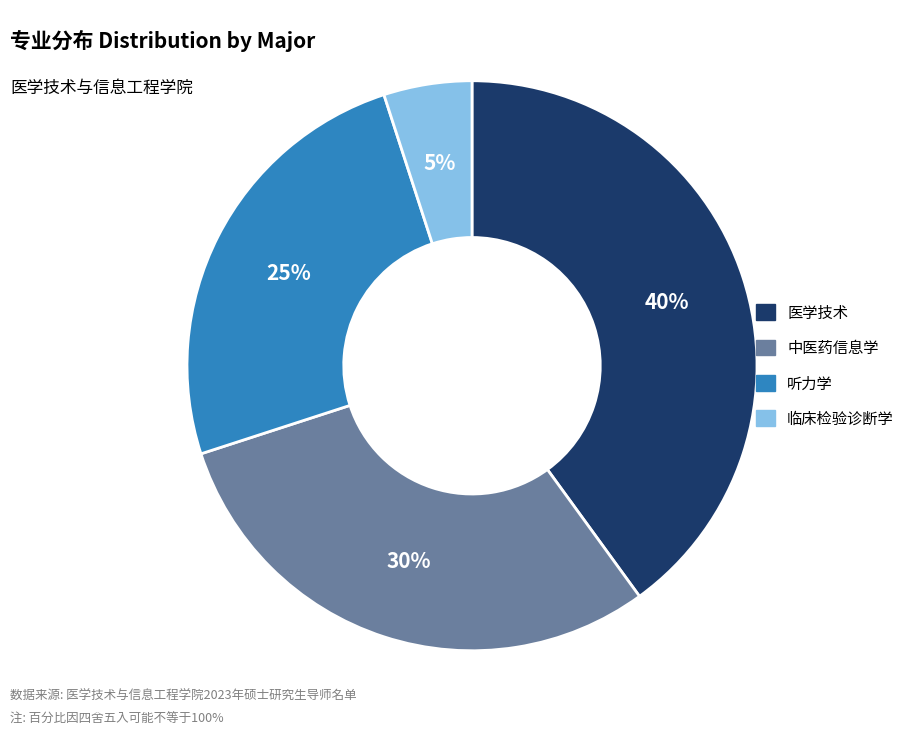

What percentage is the 中医药信息学 slice, to the nearest percent?

30%